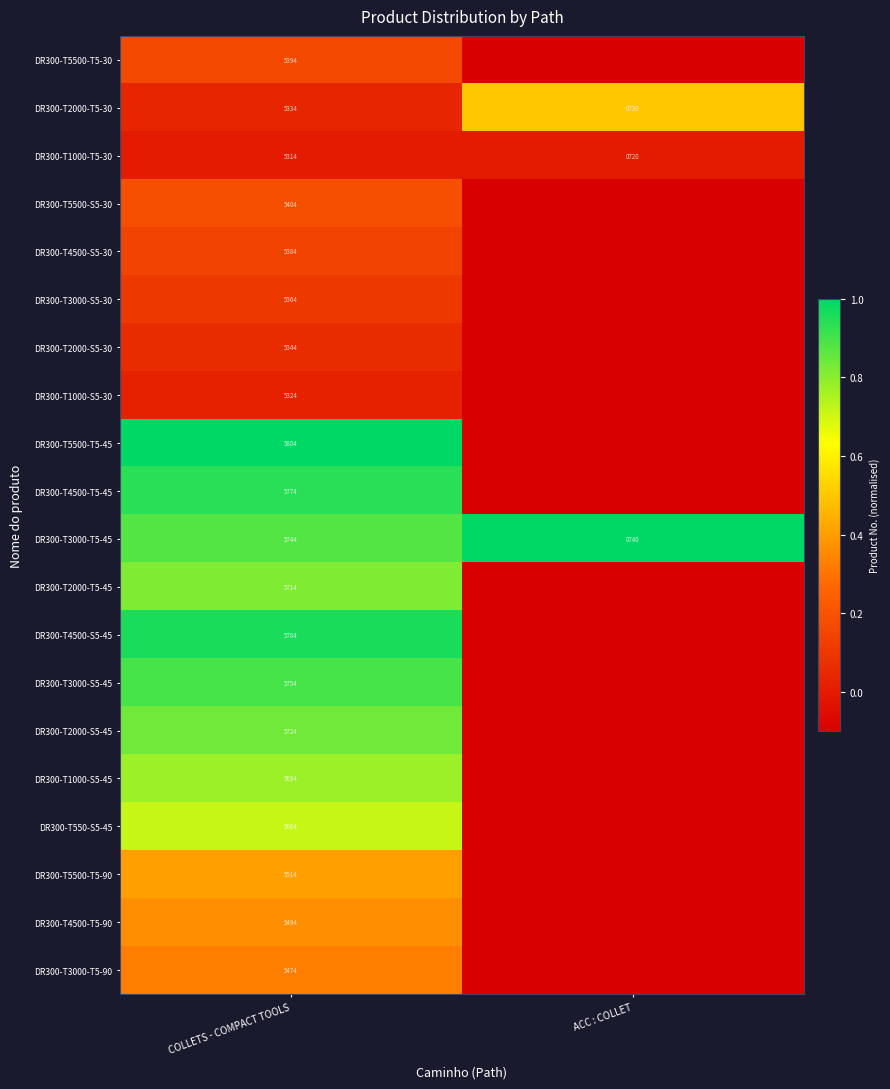

Is the value of DR300-T1000-T5-30 at ACC : COLLET greater than the value of DR300-T2000-S5-45 at COLLETS - COMPACT TOOLS?

No